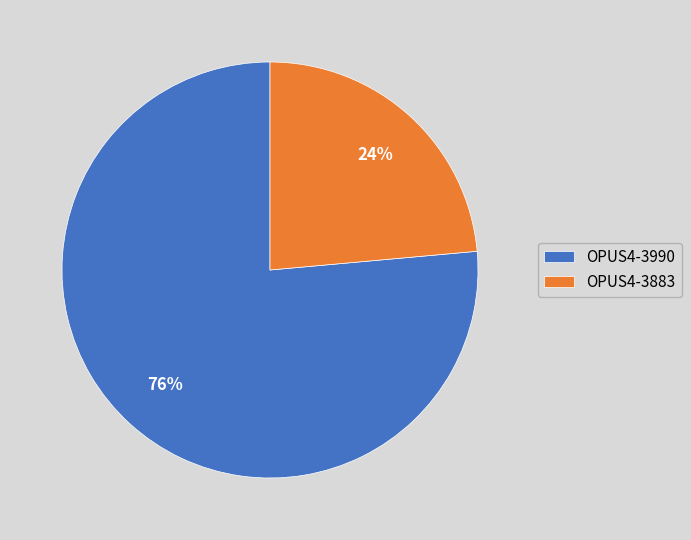

True or false: OPUS4-3990 accounts for 76% of the total.

True